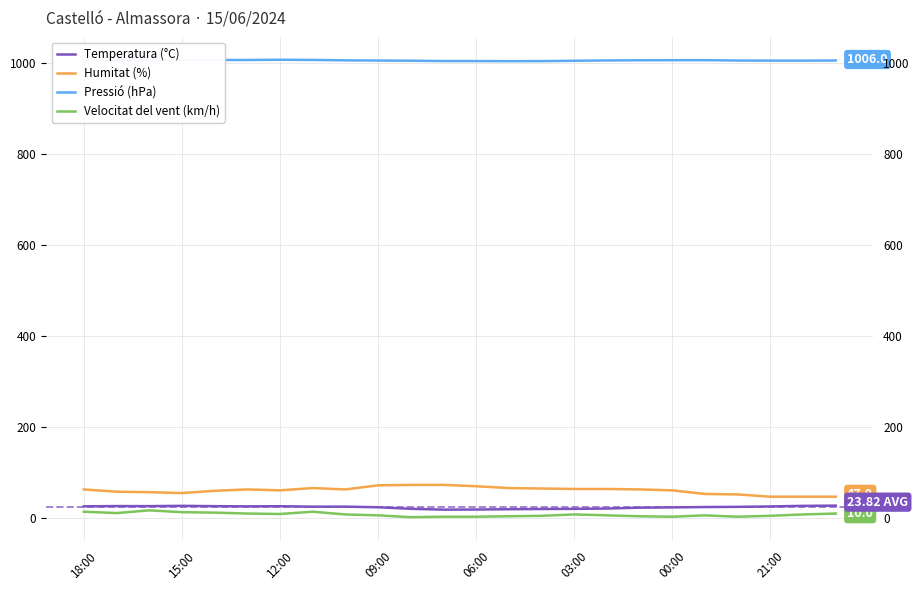

What are all the series names shown in the legend?

Temperatura (°C), Humitat (%), Pressió (hPa), Velocitat del vent (km/h)